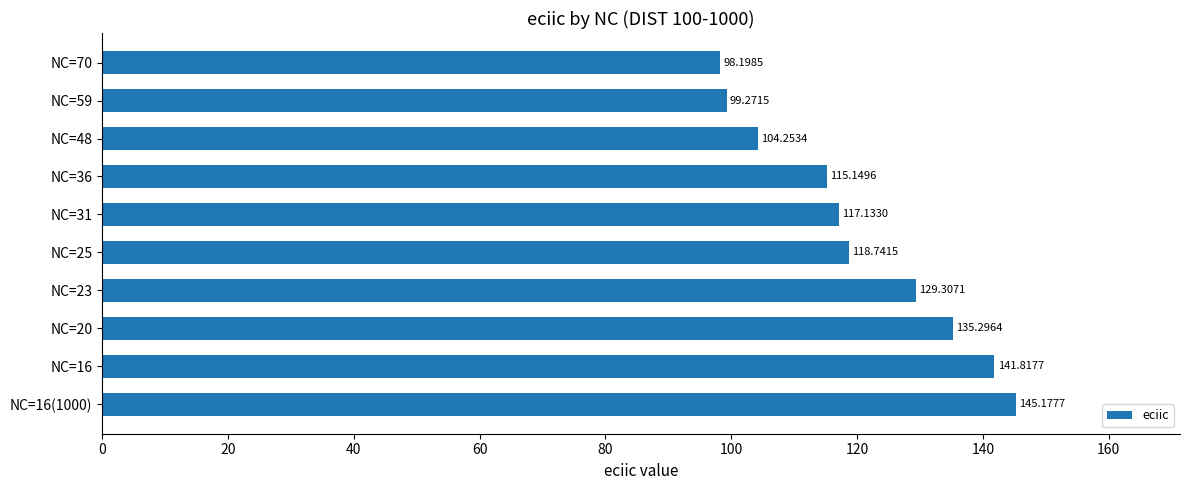

What is the greatest value displayed?

145.2